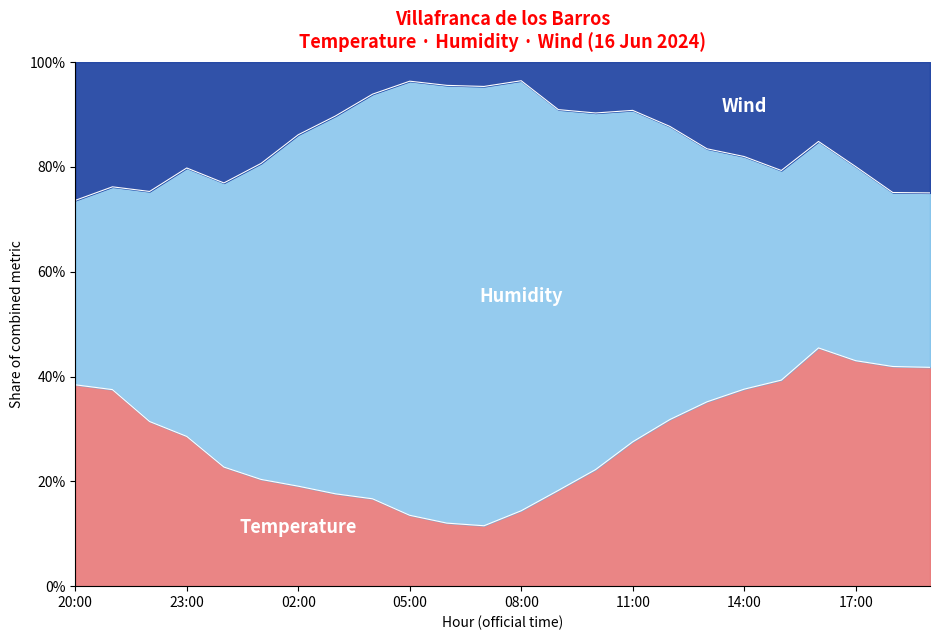

How many values in the Temperature (°C) series are below 21?

12